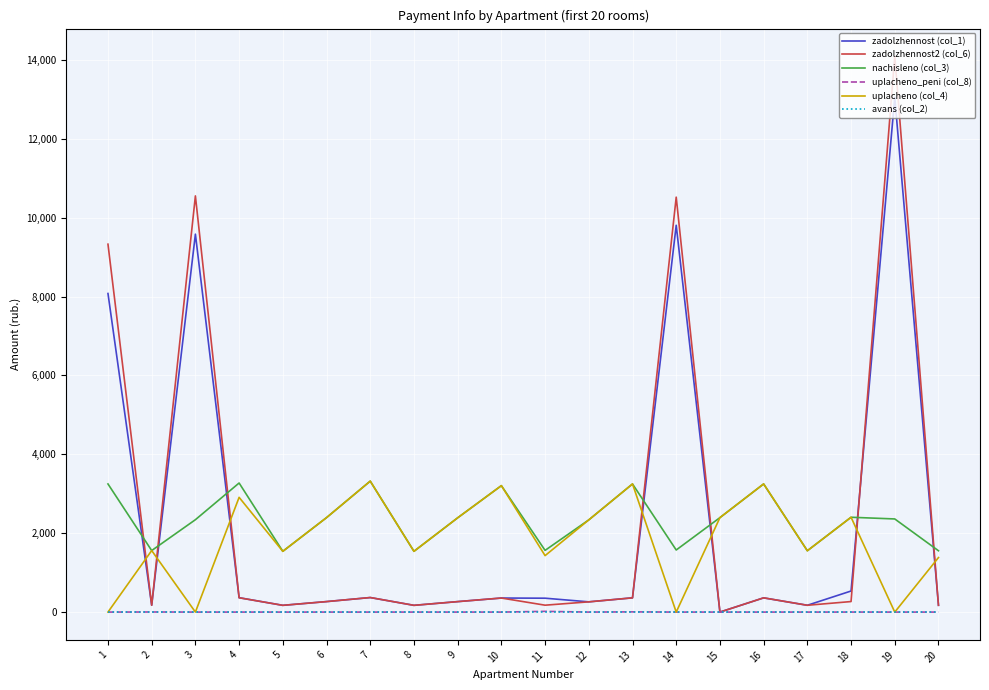

At which label does uplacheno (col_4) first exceed 2337?

4